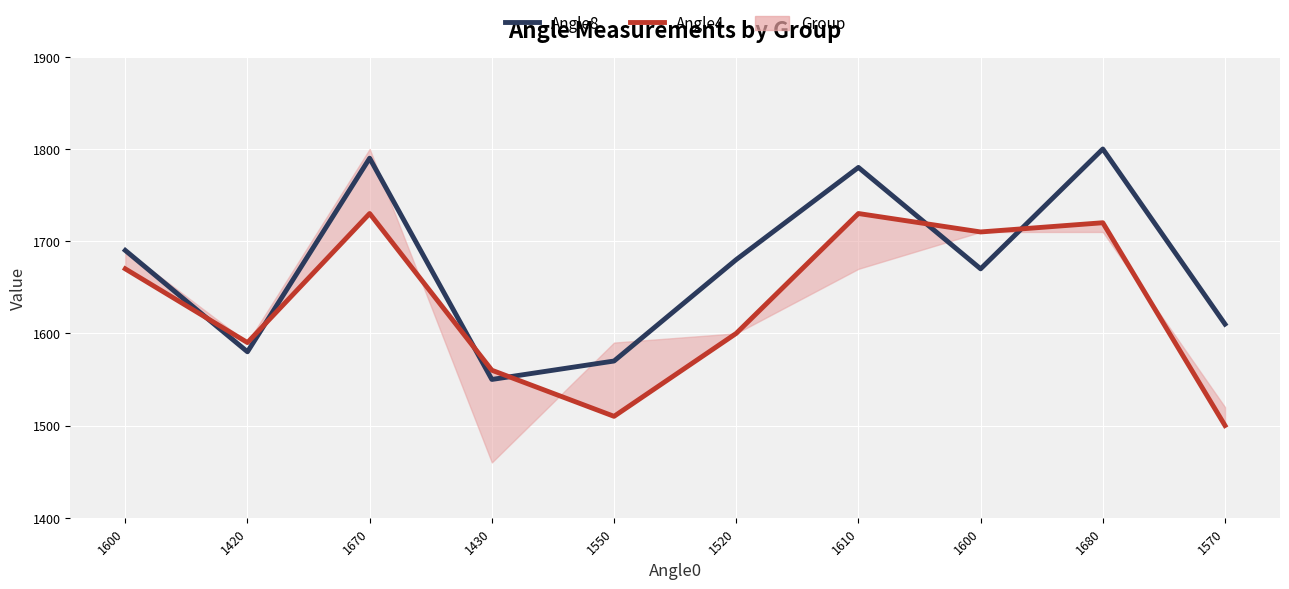

Which series has the largest range (max minus min)?

Angle8